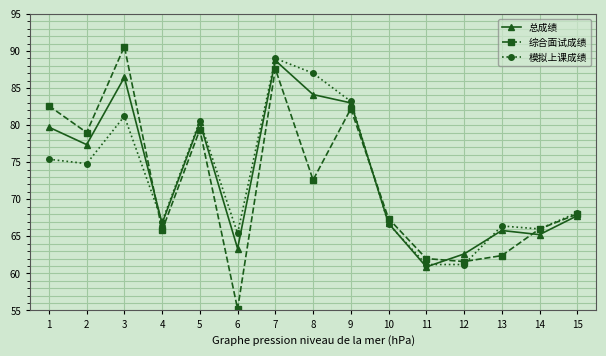

At which category is the sum across all series the highest?

7